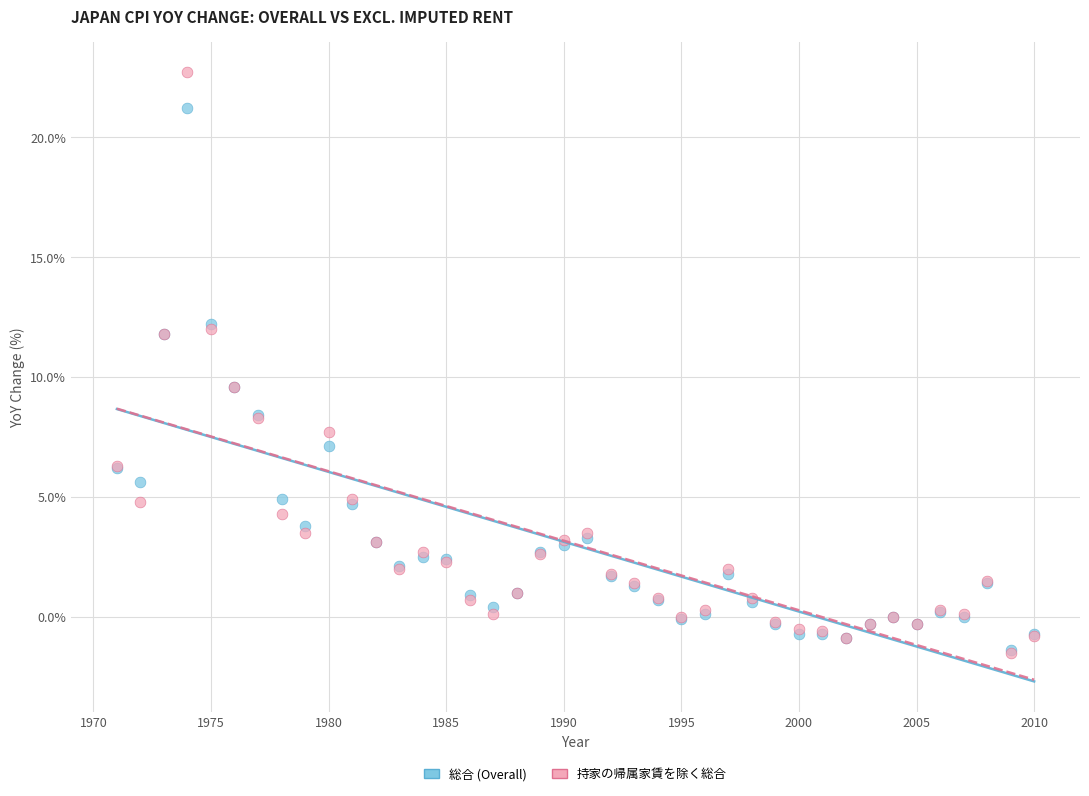

What are all the series names shown in the legend?

総合 (Overall), 持家の帰属家賃を除く総合